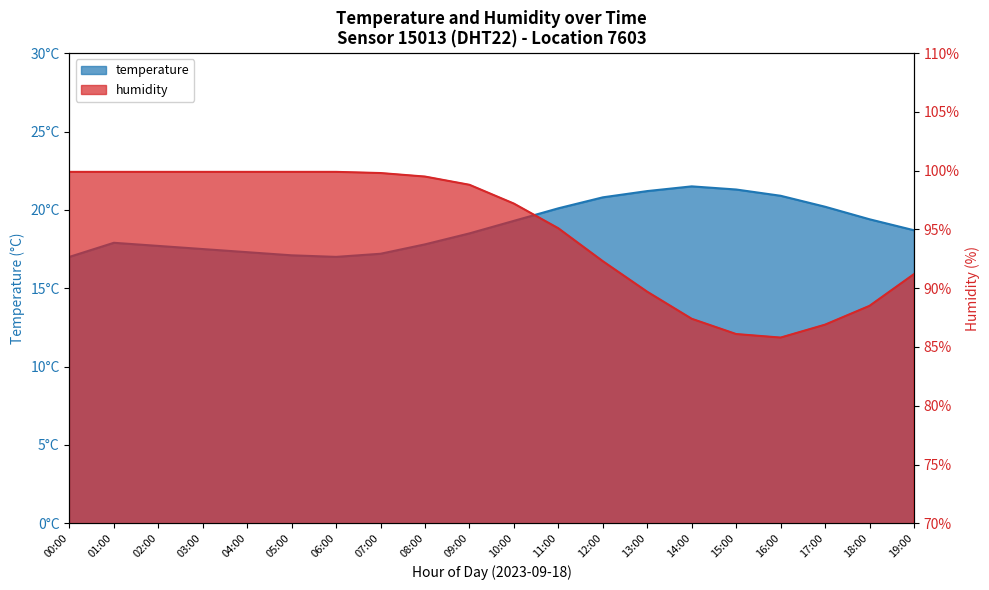

What is the average value of the humidity series?

94.9